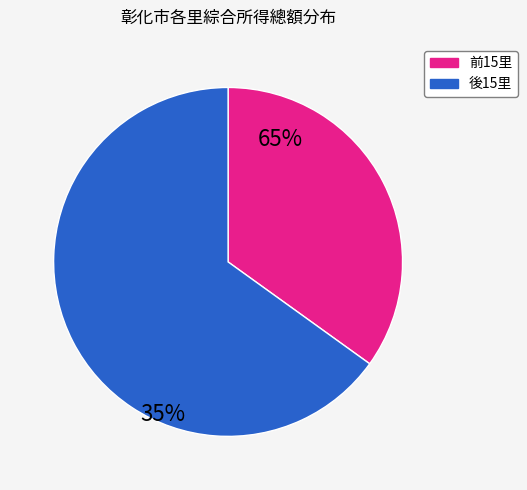

How many segments does this pie chart have?

2